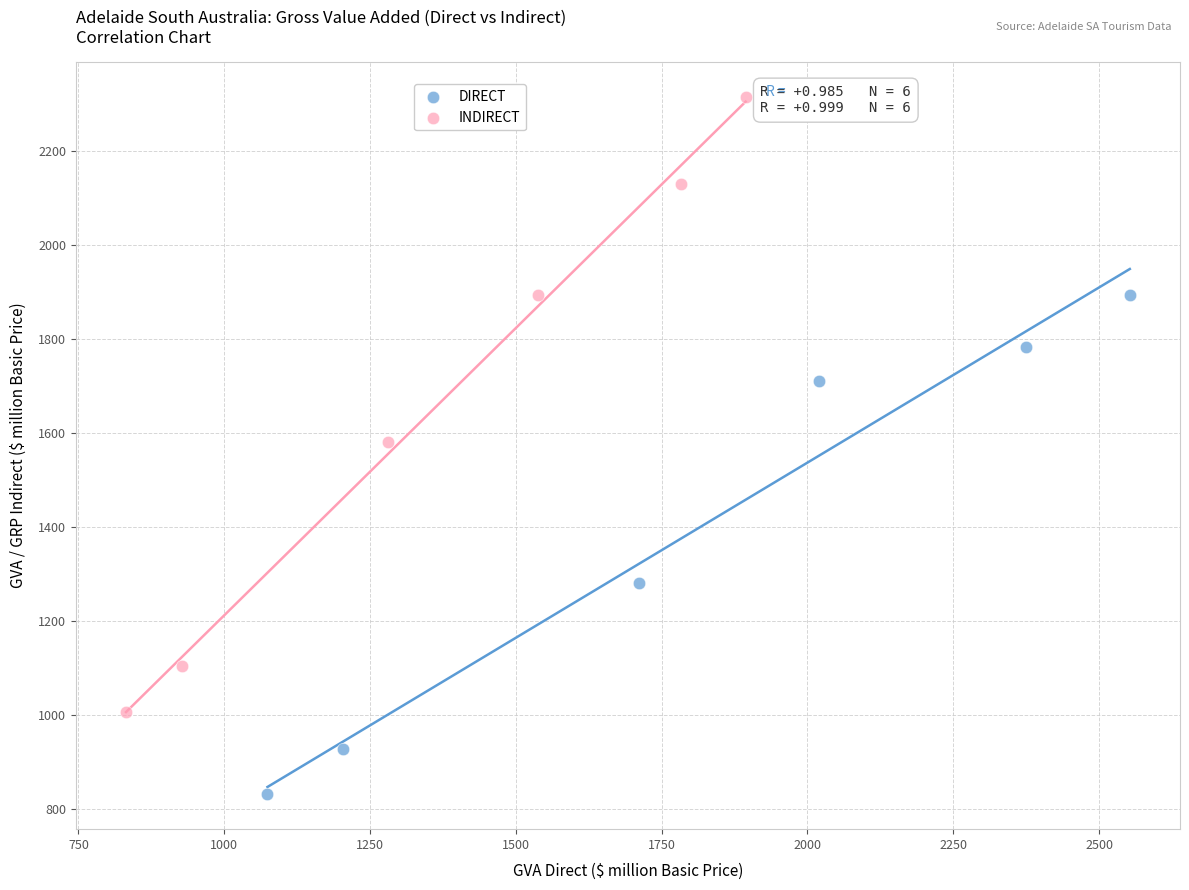

Which series has the widest spread of Y values?

INDIRECT